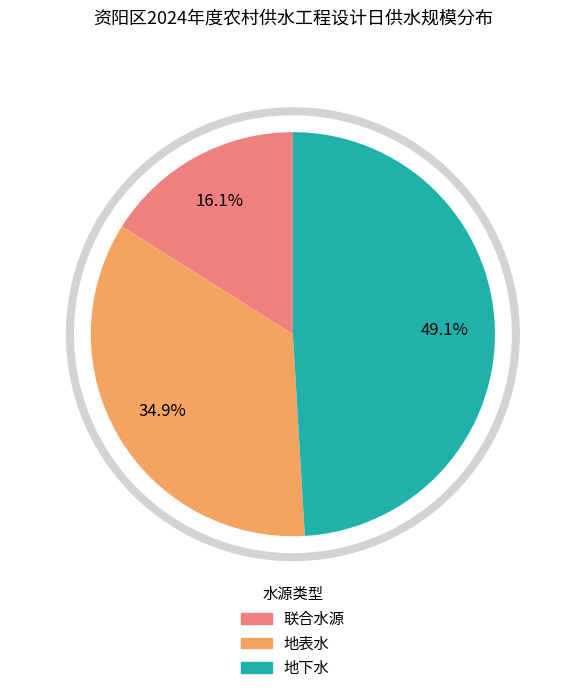

Does any single category account for the majority?

No